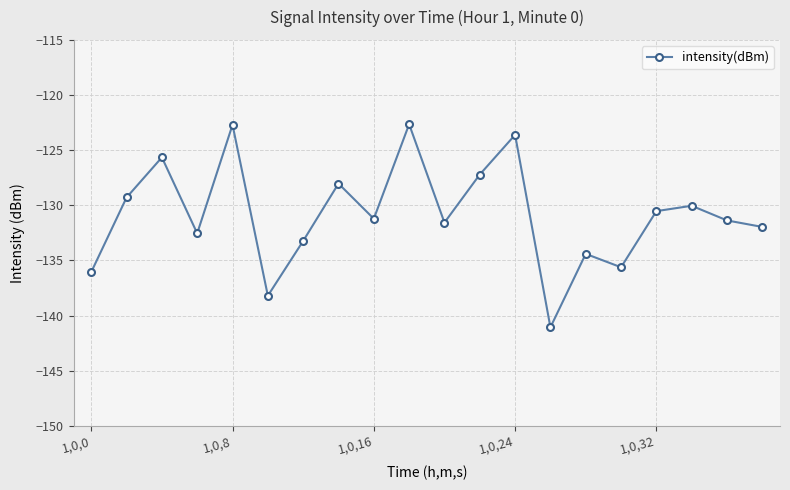

How many interior local peaks (higher than both neighbors) does the data have?

7